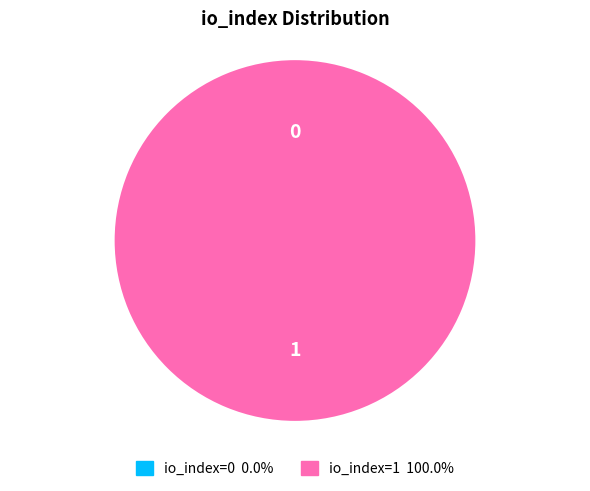

How many segments does this pie chart have?

2